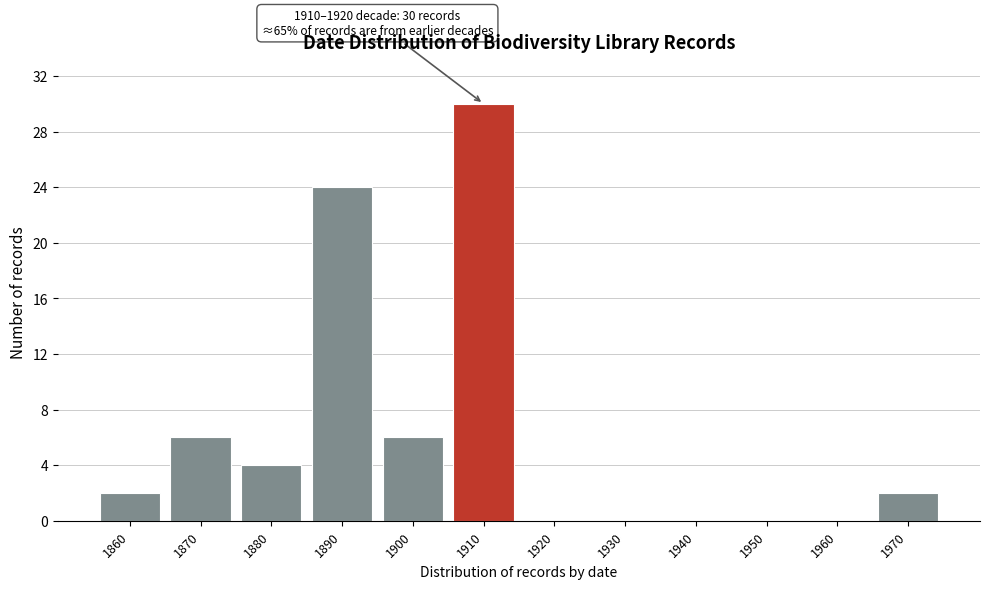

Reading left to right, transcribe all the data shown in this chart.

1860=2	1870=6	1880=4	1890=24	1900=6	1910=30	1920=0	1930=0	1940=0	1950=0	1960=0	1970=2